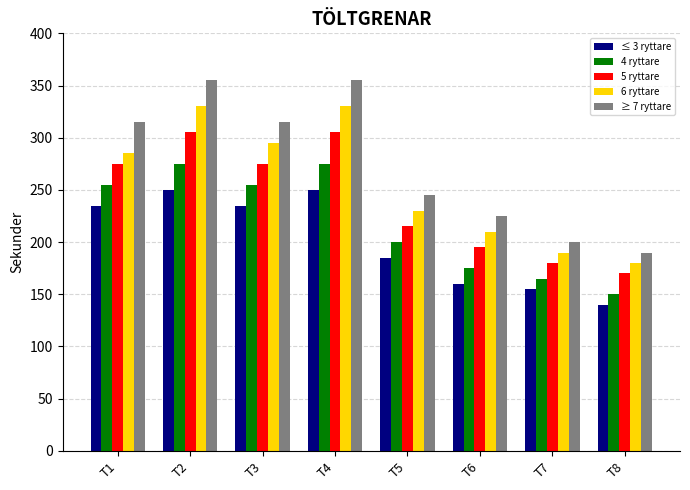

Which series changed the most between T2 and T7?

≥ 7 ryttare